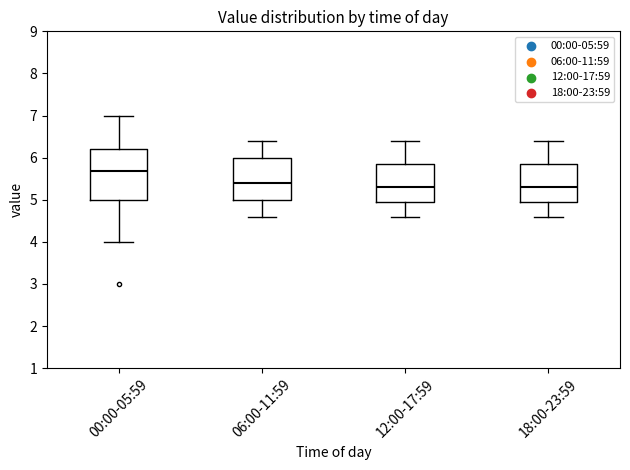

Which box has the highest median line?

00:00-05:59